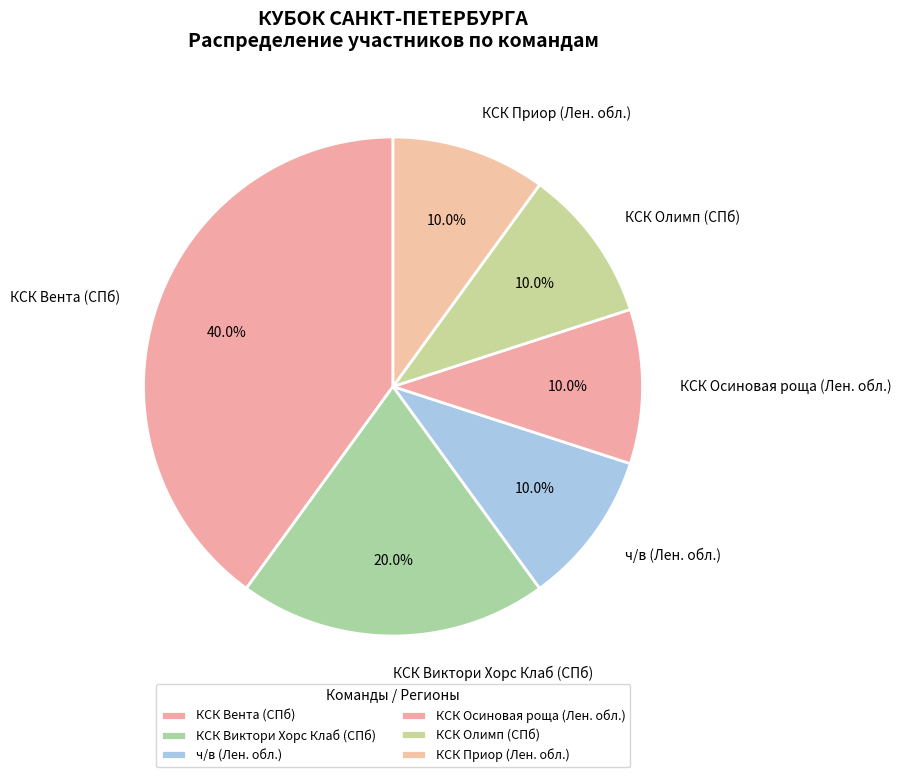

Approximately how many times larger is the value at КСК Вента (СПб) compared to КСК Олимп (СПб)?

4.0